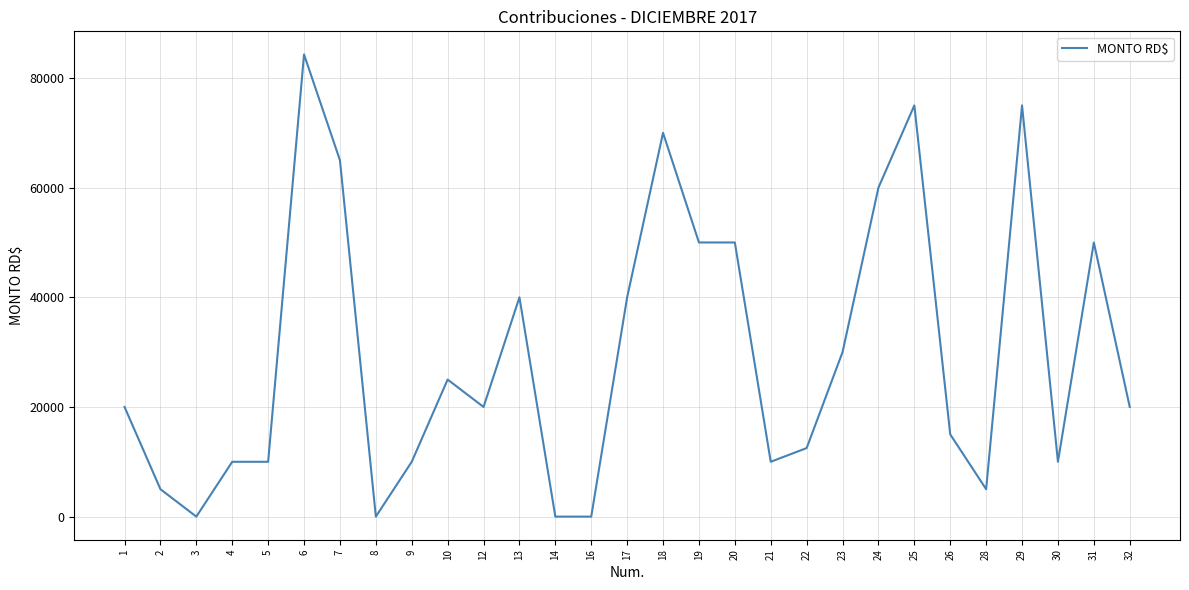

What is the average value?

29717